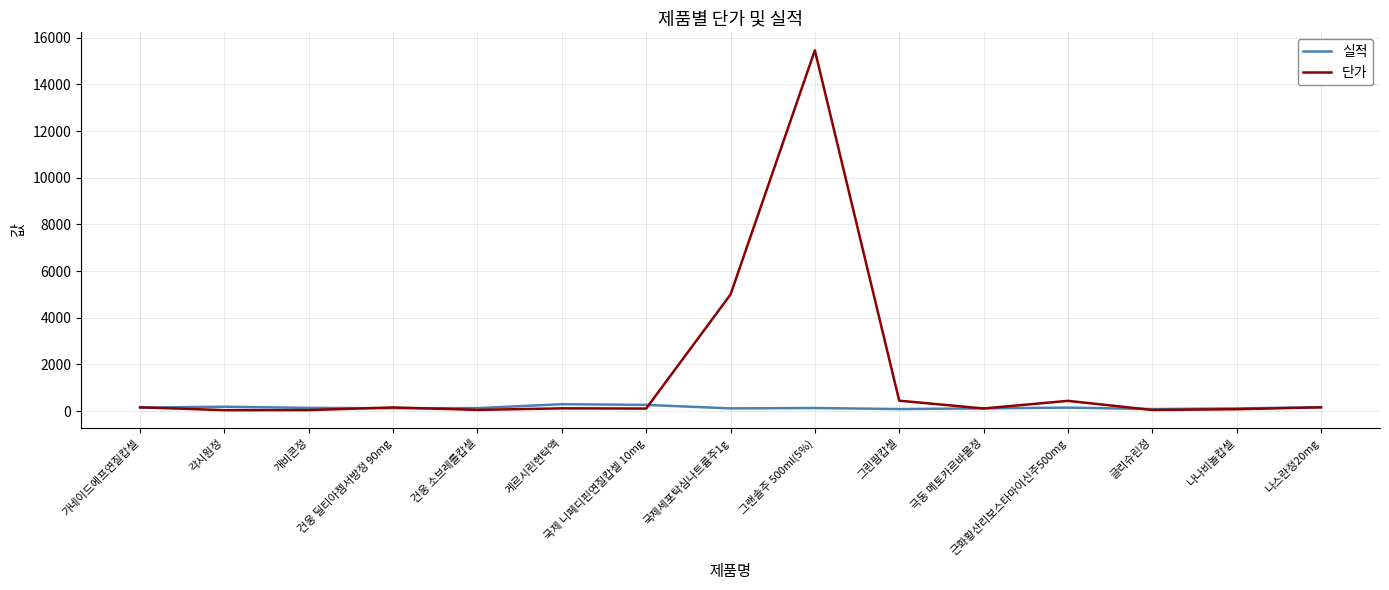

What position from the left is 가네이드에프연질캅셀?

1